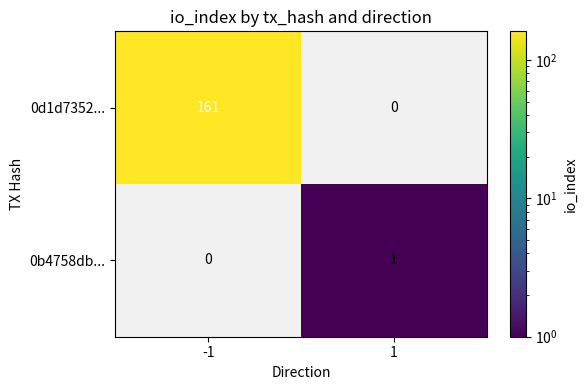

Is the value of 0b4758db... at 1 greater than the value of 0d1d7352... at -1?

No